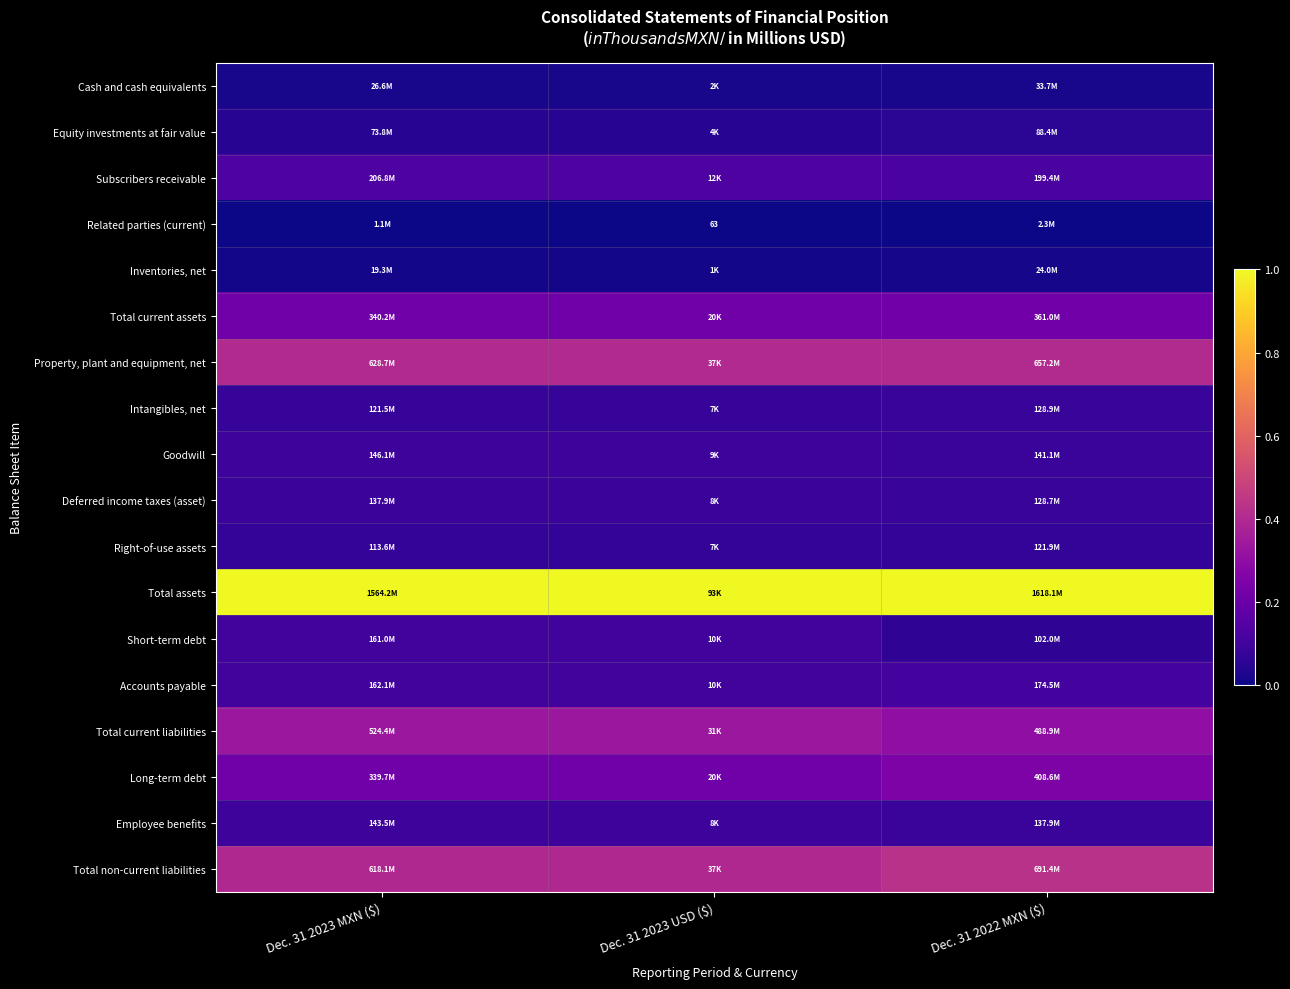

Is the value of Total non-current liabilities at Dec. 31 2022 MXN ($) greater than the value of Short-term debt at Dec. 31 2022 MXN ($)?

Yes